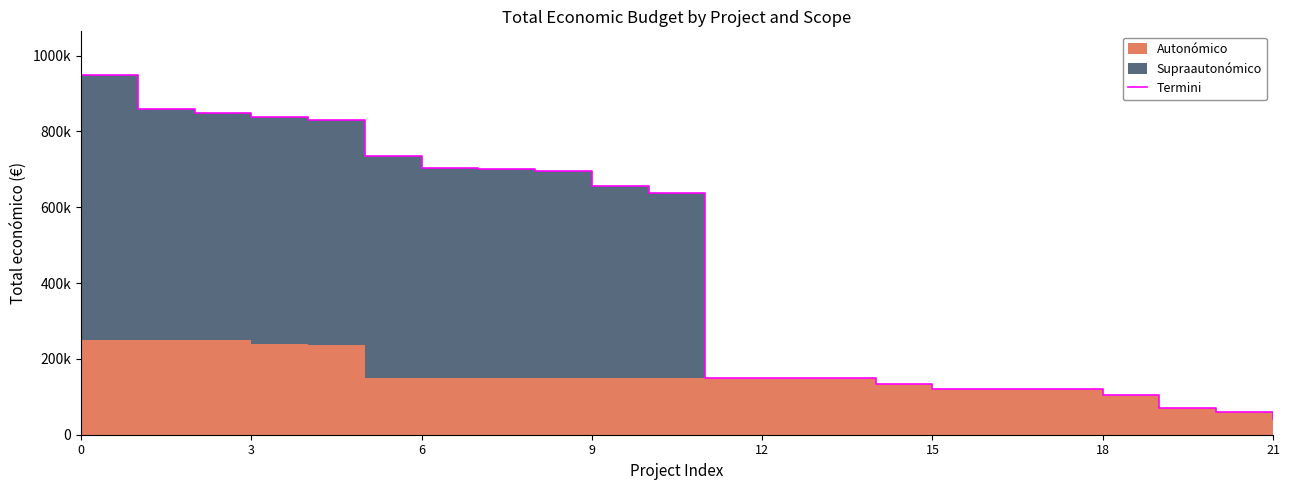

What is the value of the 8th point from the left?

700111